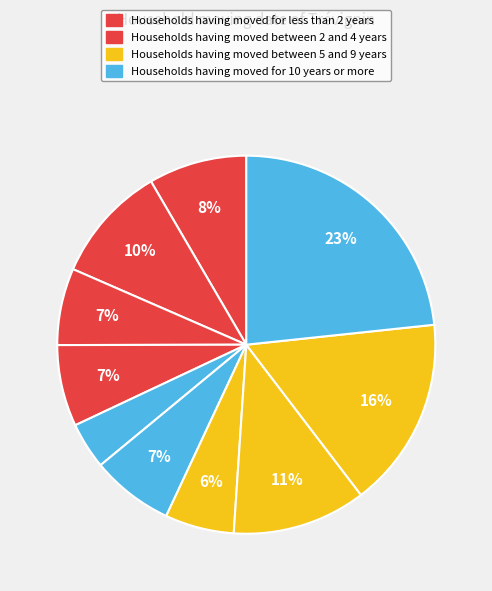

Count the number of slices in the pie.

10